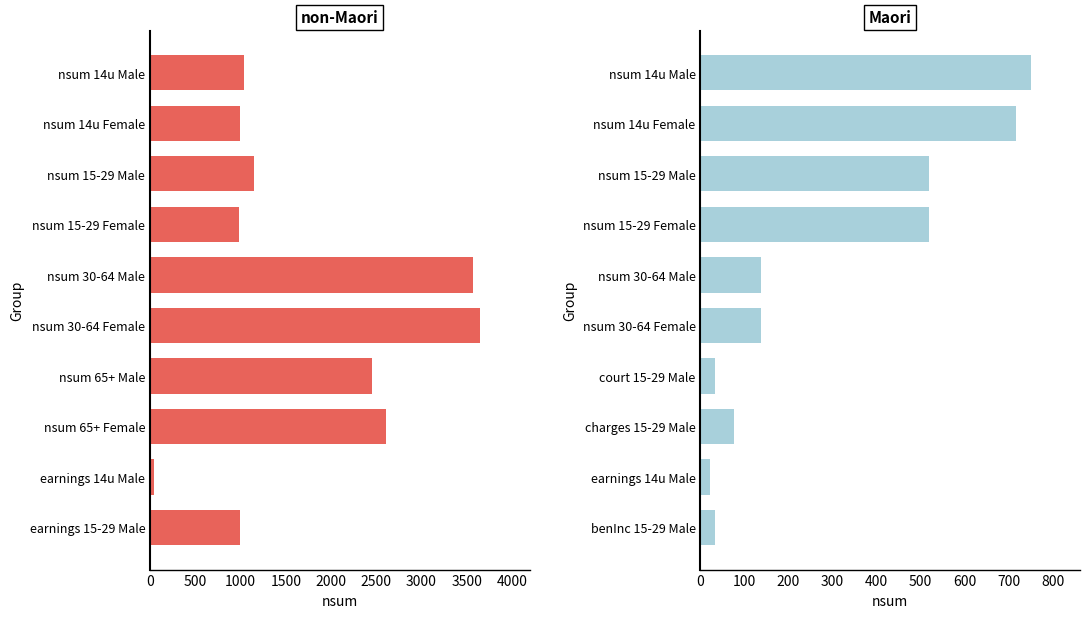

What is the sum of all Maori values?

2944